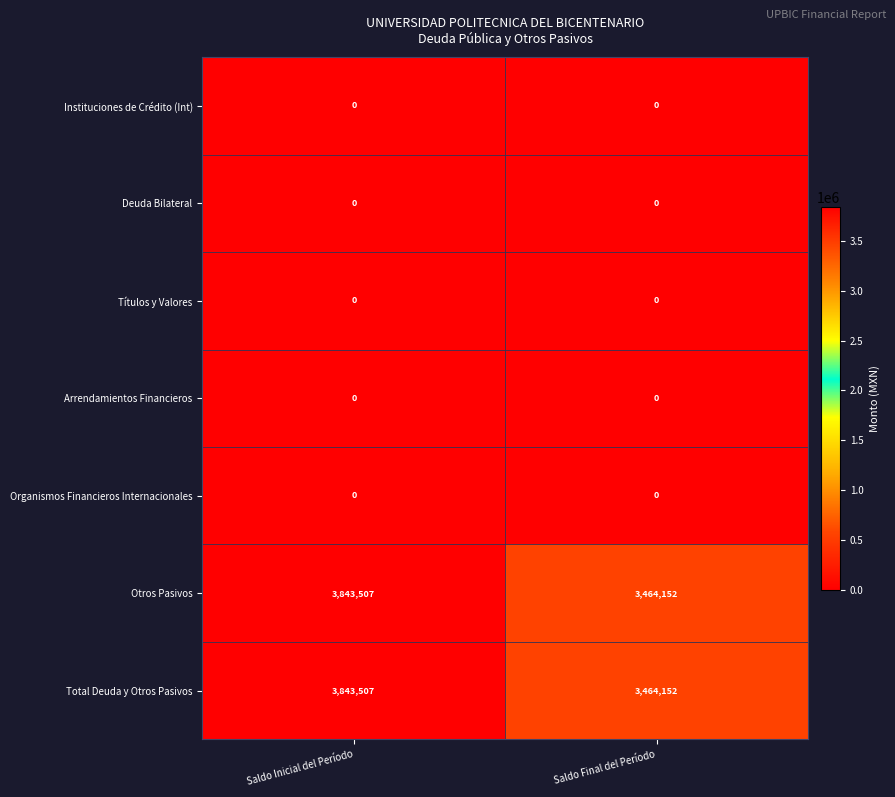

At which category is the sum across all series the highest?

Saldo Inicial del Período